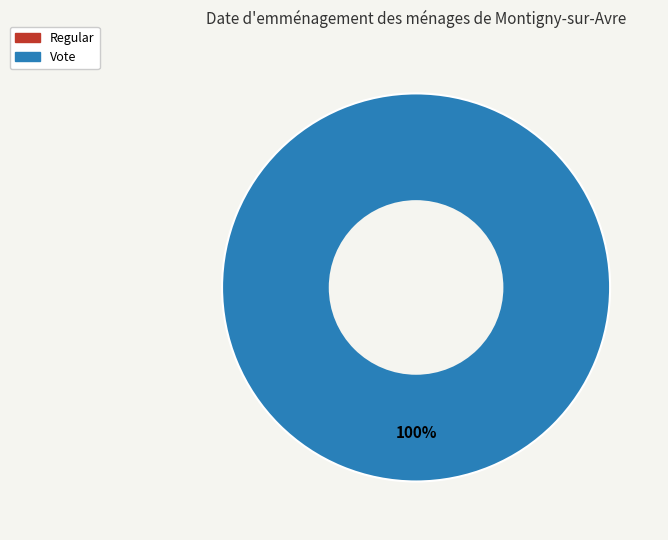

To the nearest percent, what portion does Vote represent?

100%